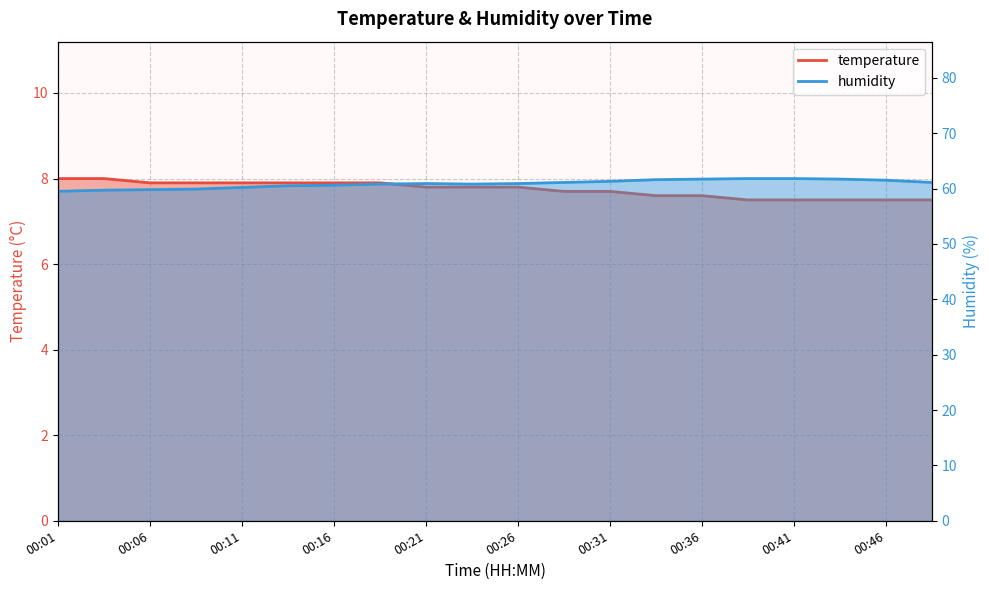

What is the value of the temperature point at the 15th from the left?

7.6